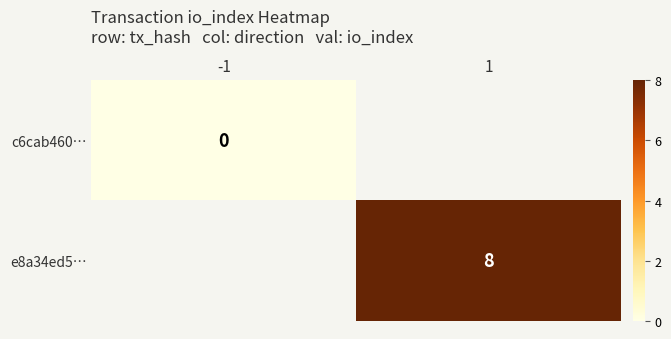

The value of e8a34ed5… at 1 is 12. True or false?

False